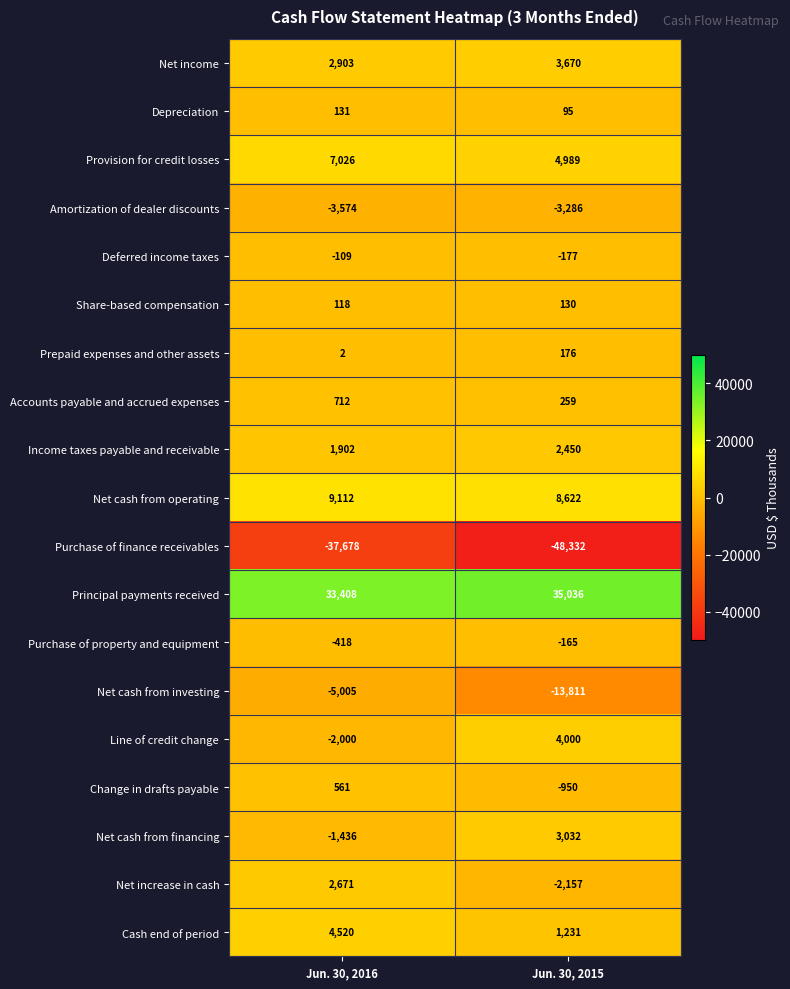

Which series changed the most between Jun. 30, 2016 and Jun. 30, 2015?

Purchase of finance receivables